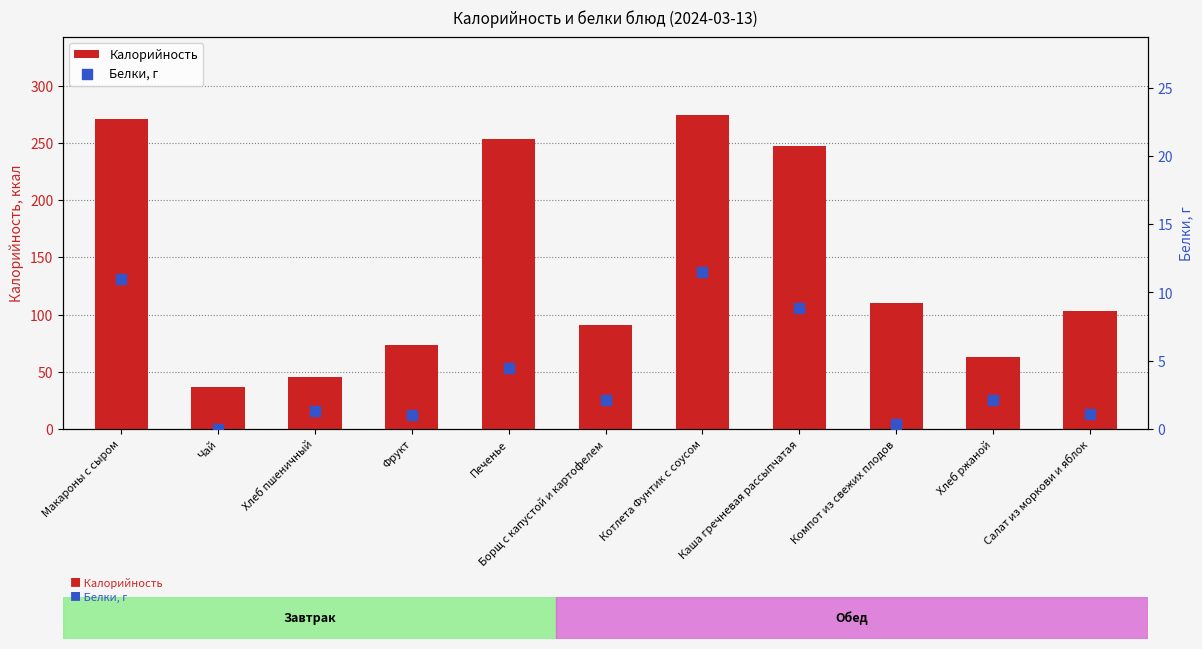

At how many categories does at least one series exceed 34?

11